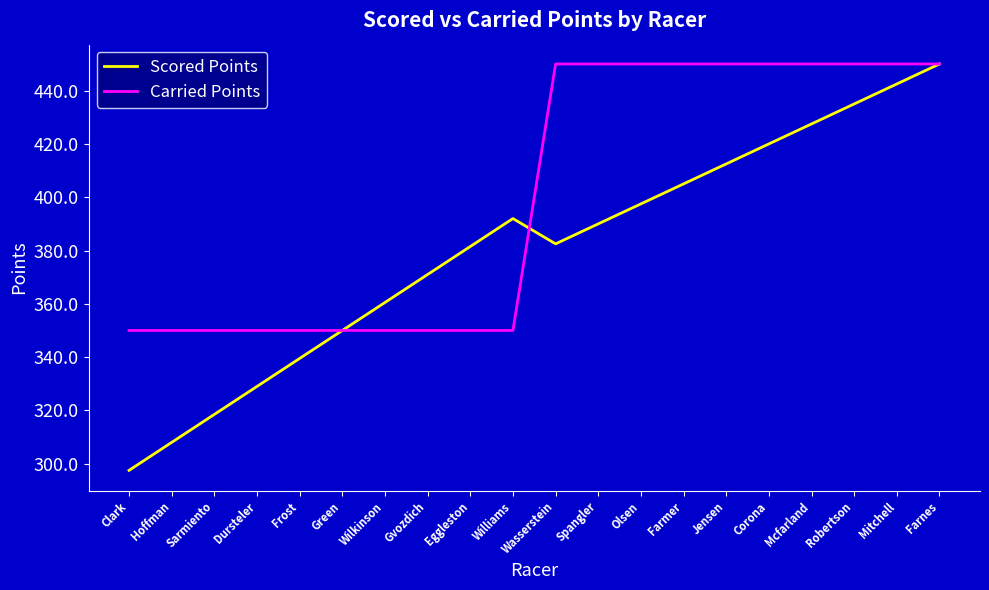

Which series changed the most between Farmer and Farnes?

Scored Points